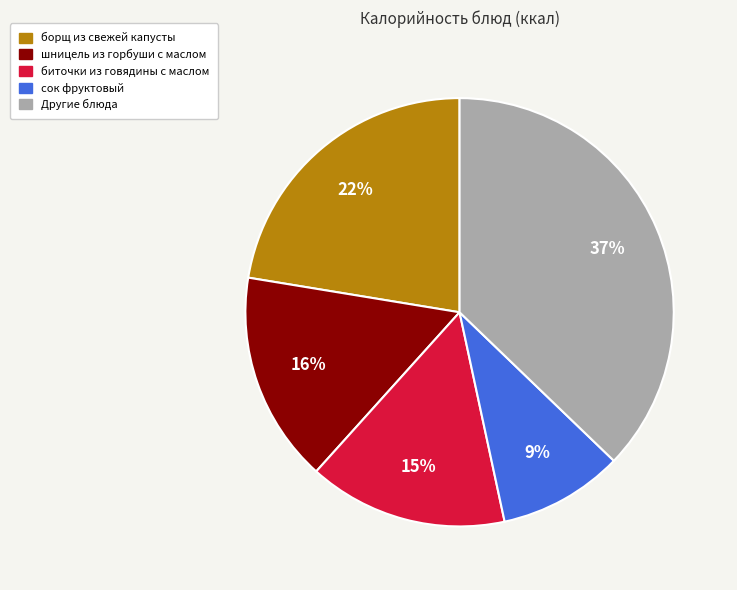

Do Другие блюда and биточки из говядины с маслом together represent more than half of the pie?

Yes